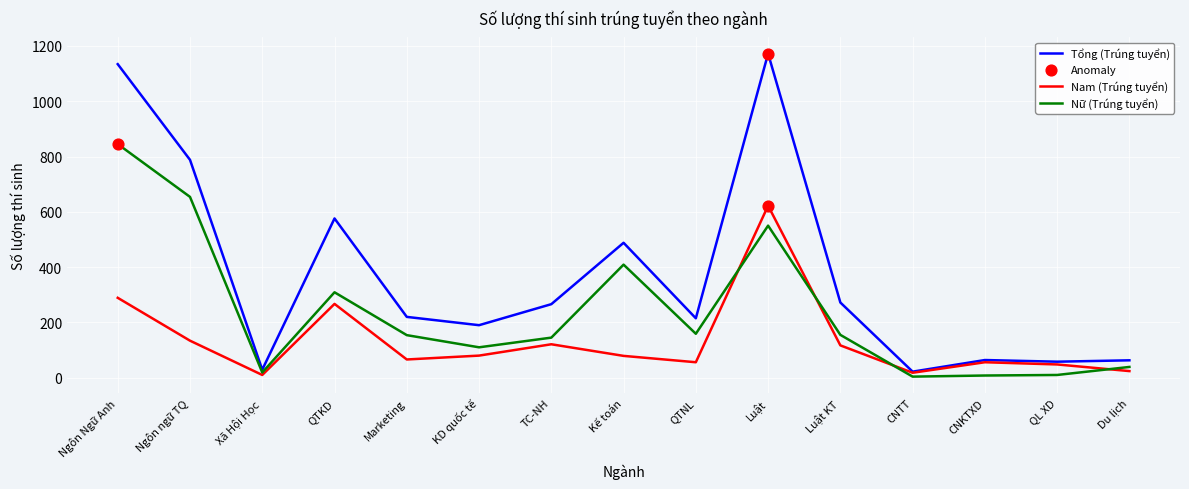

What is the maximum value shown in the chart?

1172